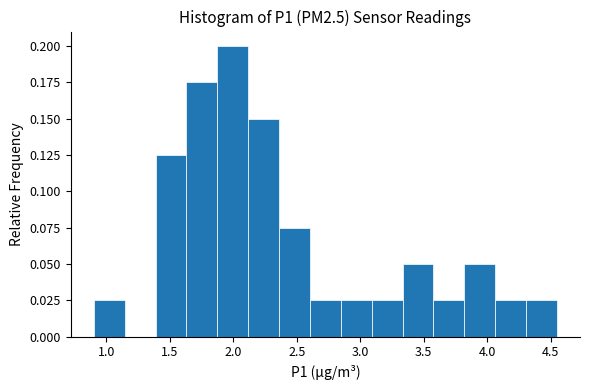

How tall is the bar that spans 1.40 to 1.65 on the x-axis? Neither the bar edges nor the heights are printed on the chart, so give them approximately, as read against the axes.

0.125